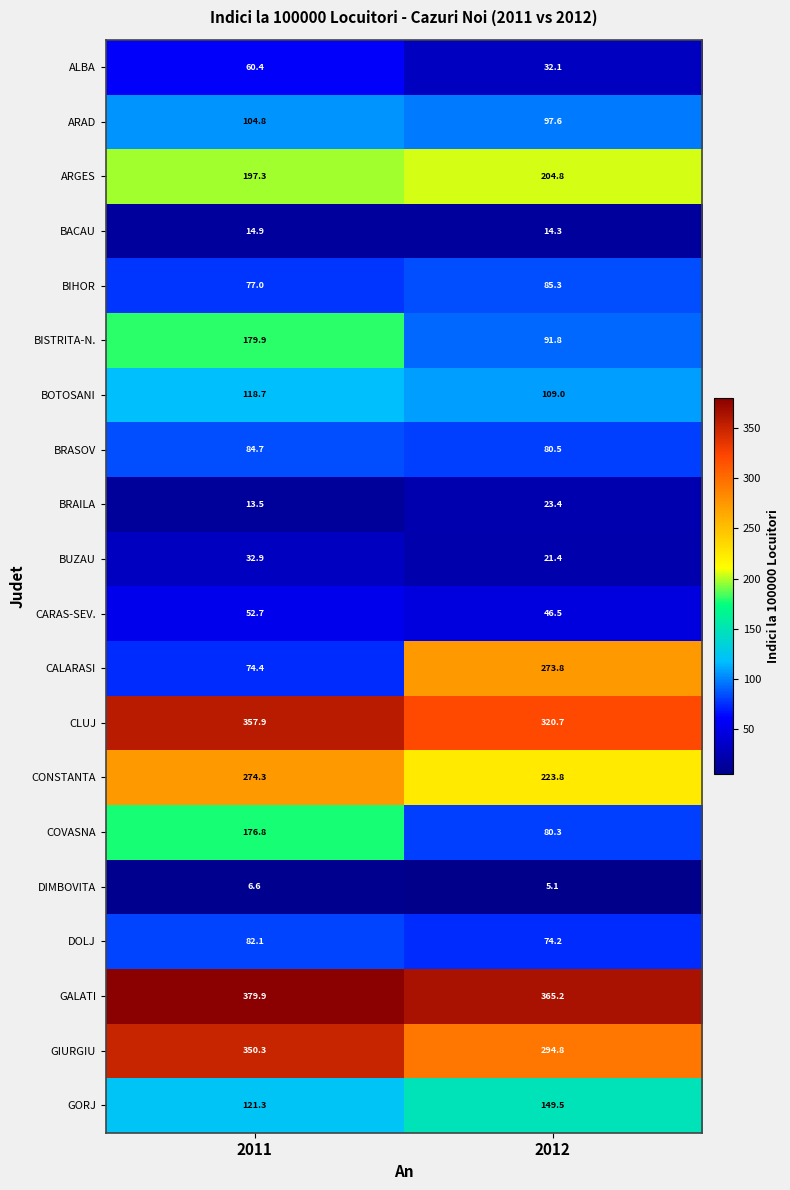

Which category has the highest value across all series?

2011